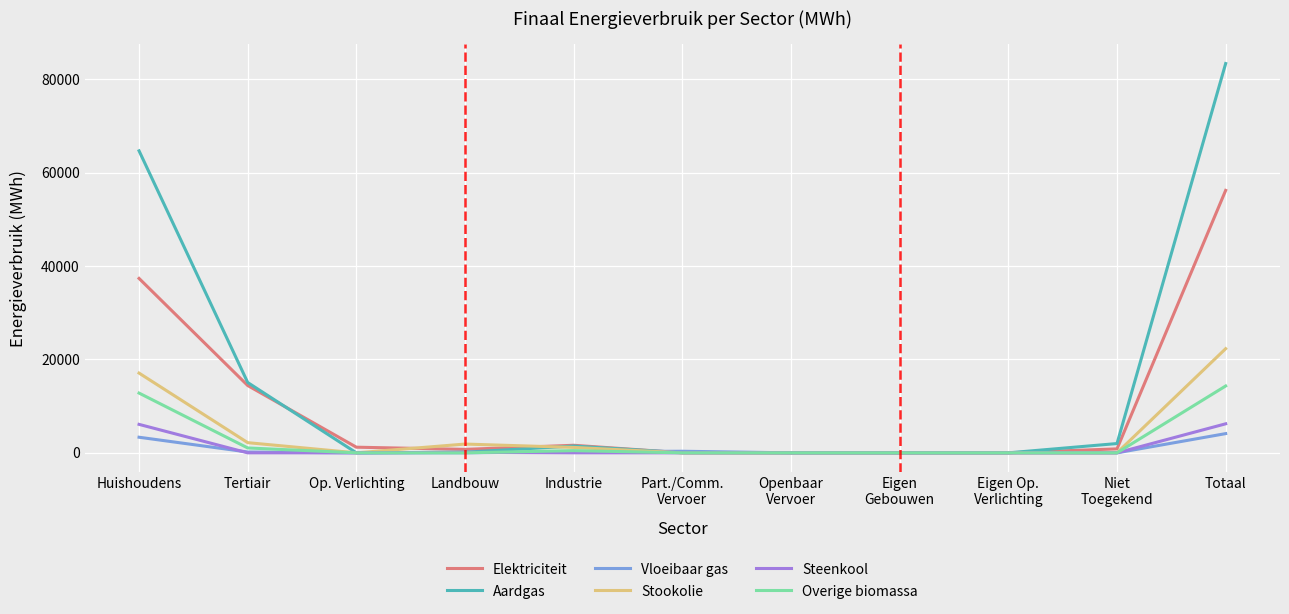

Which category has the highest value across all series?

Totaal